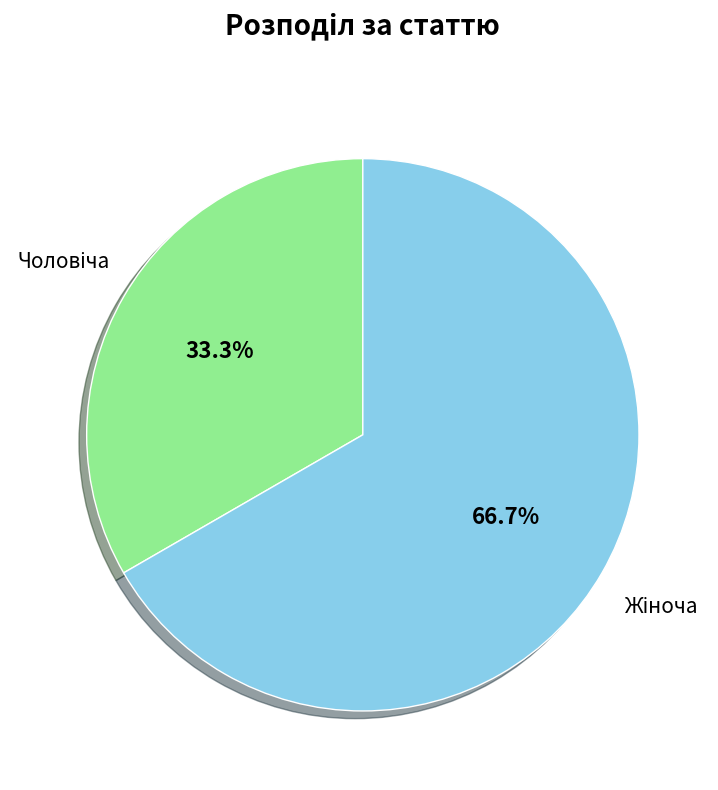

Does any single category account for the majority?

Yes